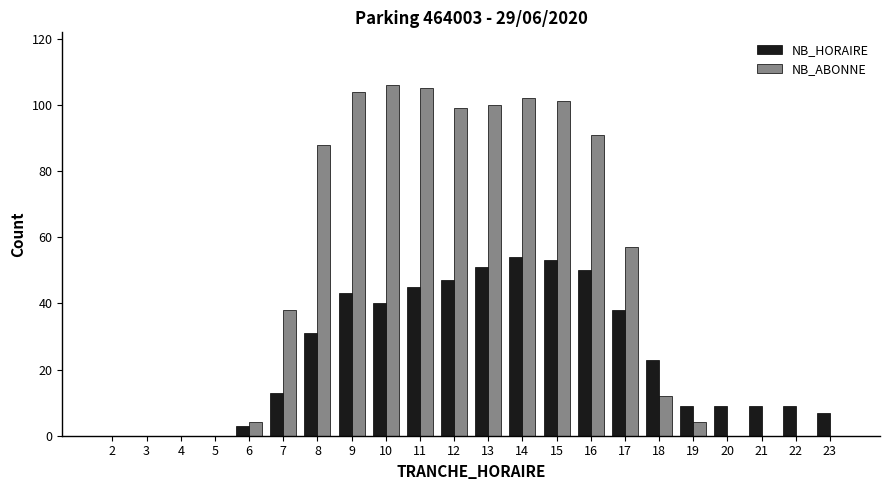

How many categories are shown in the chart?

22